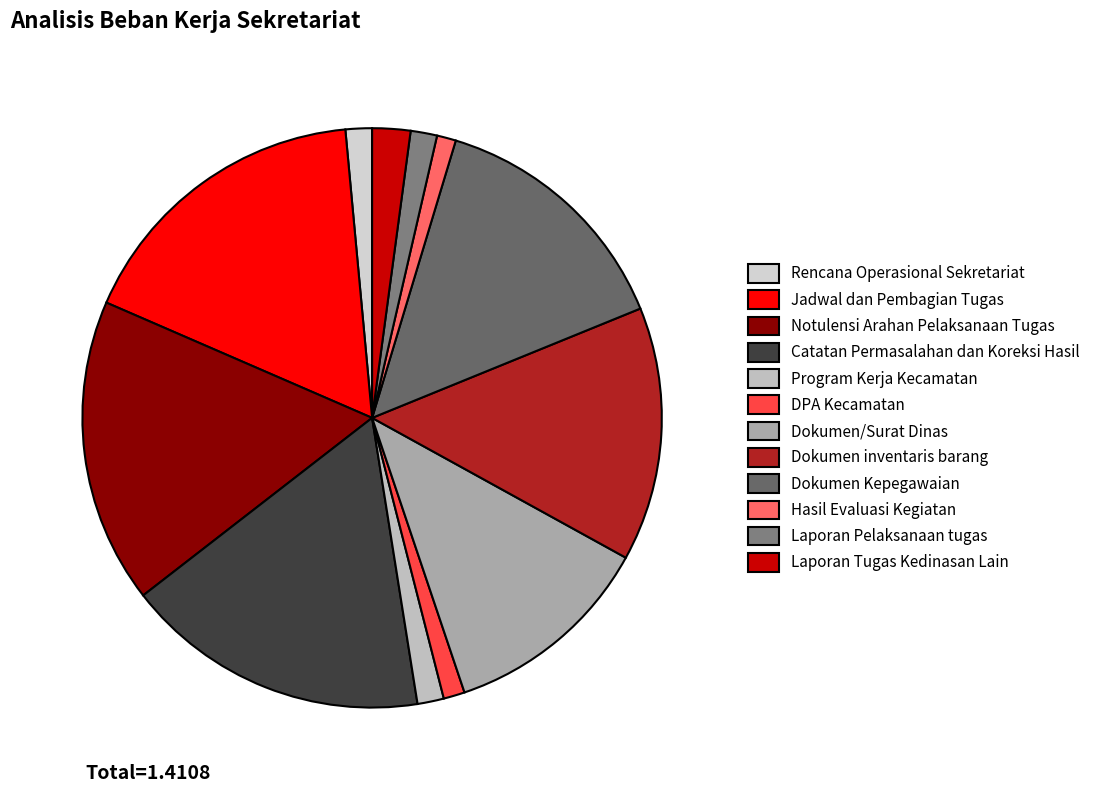

How many segments does this pie chart have?

12